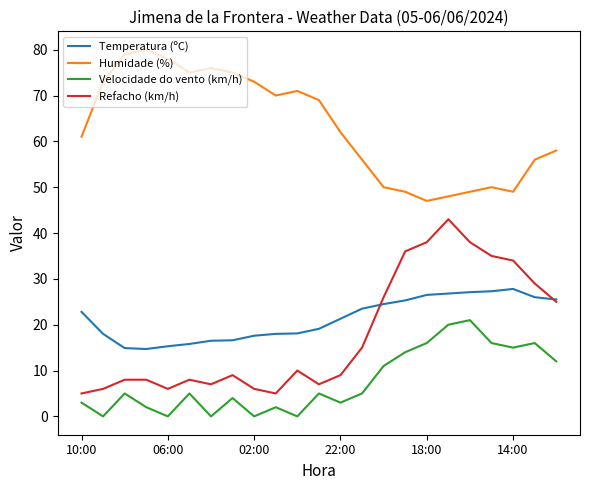

Rank the series by their maximum value, from highest to lowest.

Humidade (%), Refacho (km/h), Temperatura (ºC), Velocidade do vento (km/h)